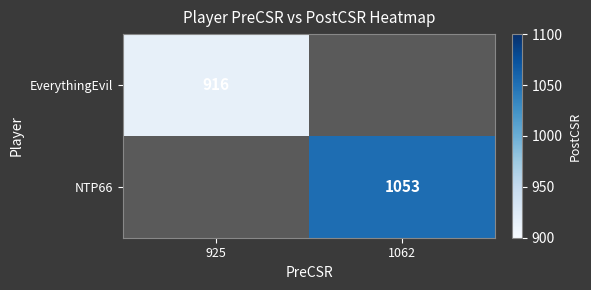

True or false: NTP66 has a value of 722 at 1062.

False